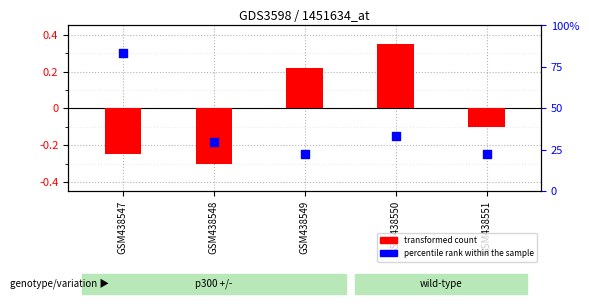

Which series contains the lowest Y value?

transformed count